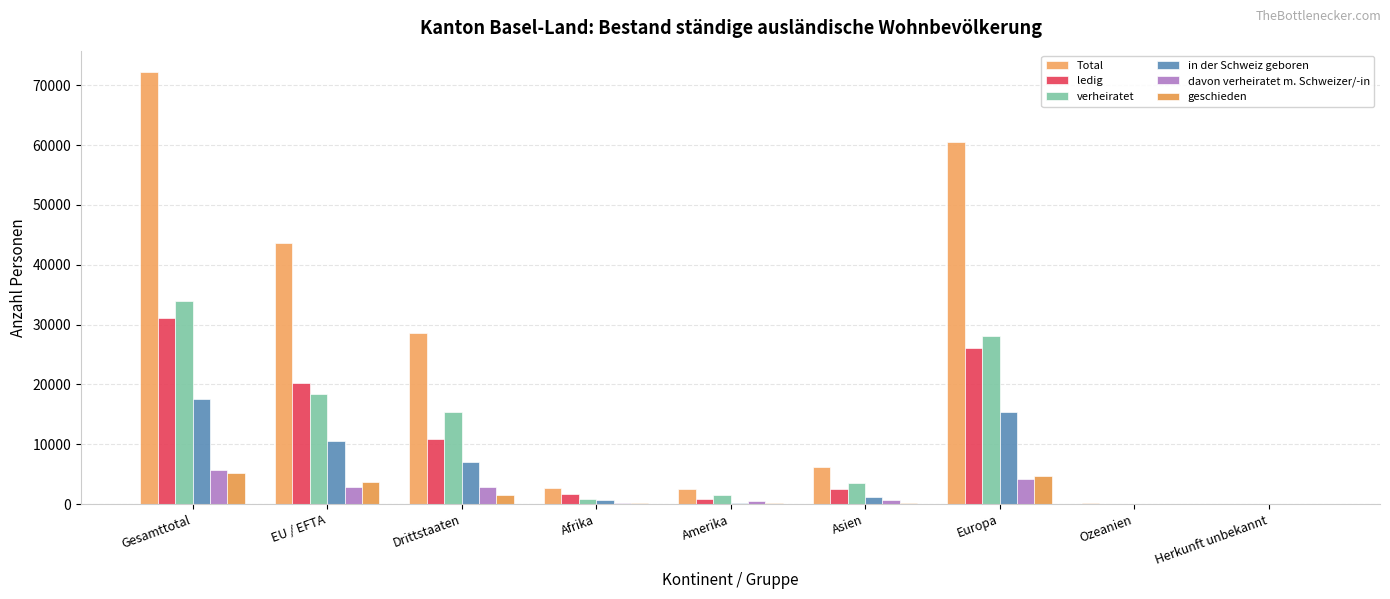

Where is in der Schweiz geboren nearest to the value 8760?

EU / EFTA